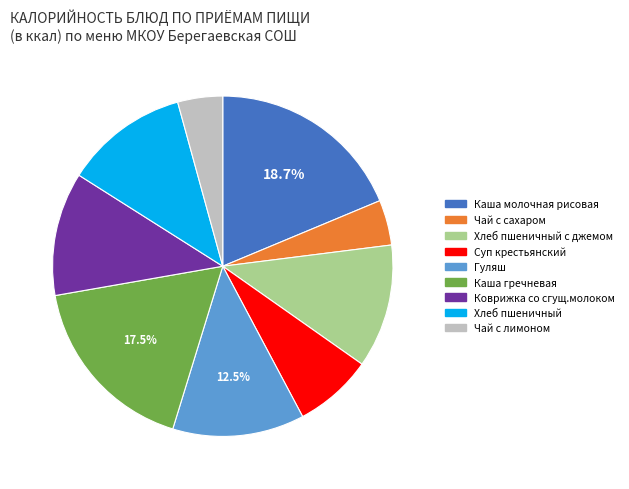

Is there a majority slice in this chart?

No